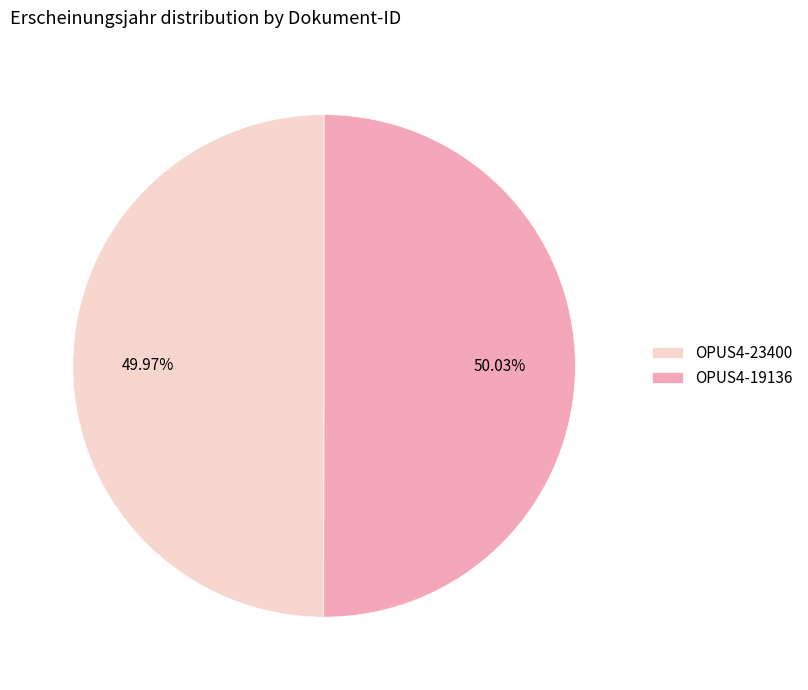

How many slices are in this pie chart?

2